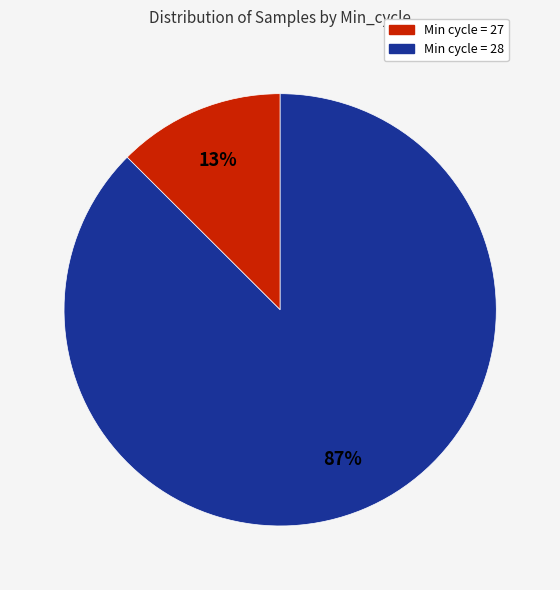

Is there any slice that represents more than half of the pie?

Yes